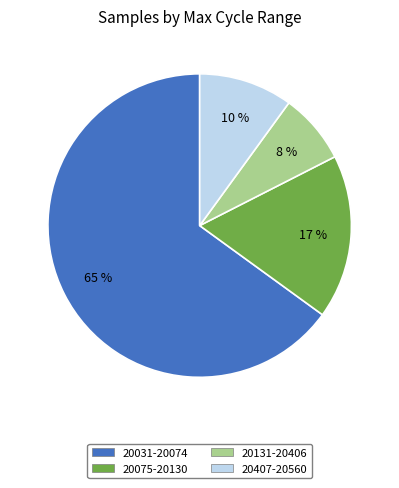

Is there a majority slice in this chart?

Yes